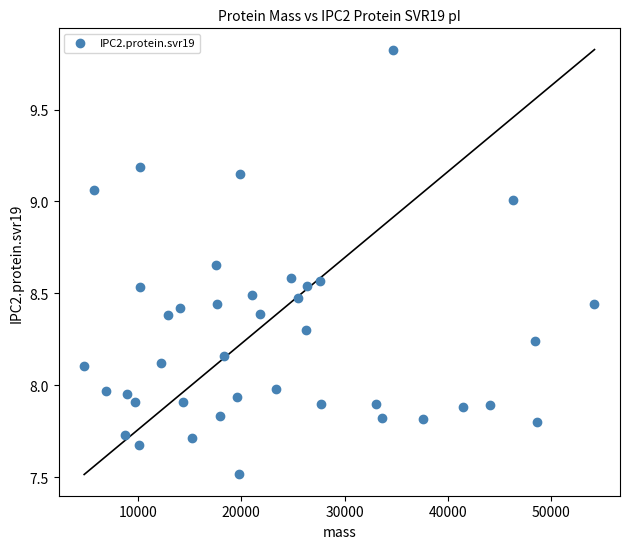

What is the range of Y values (max minus min)?

2.3